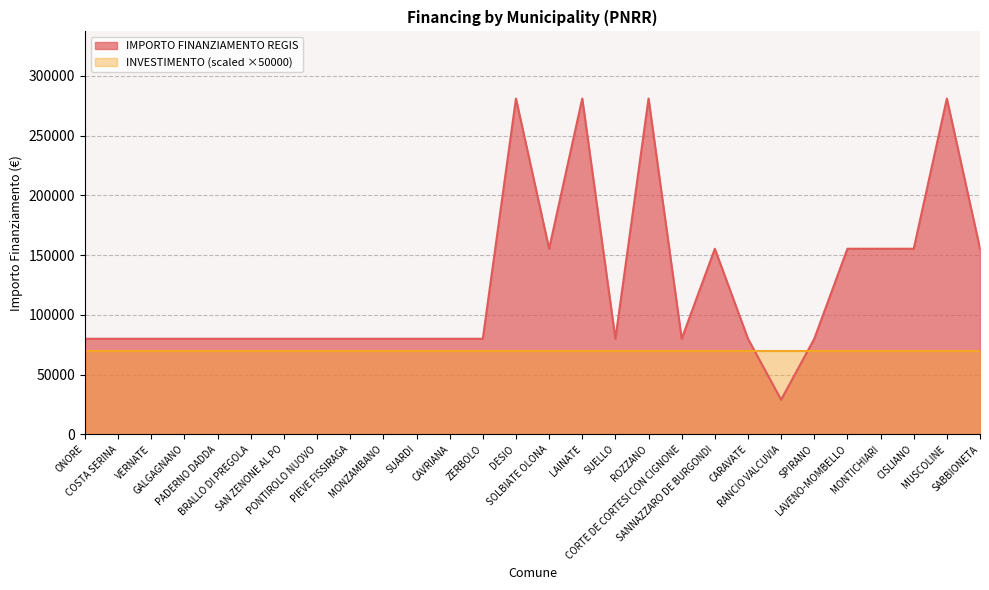

What is the label of the 9th point from the left?

PIEVE FISSIRAGA